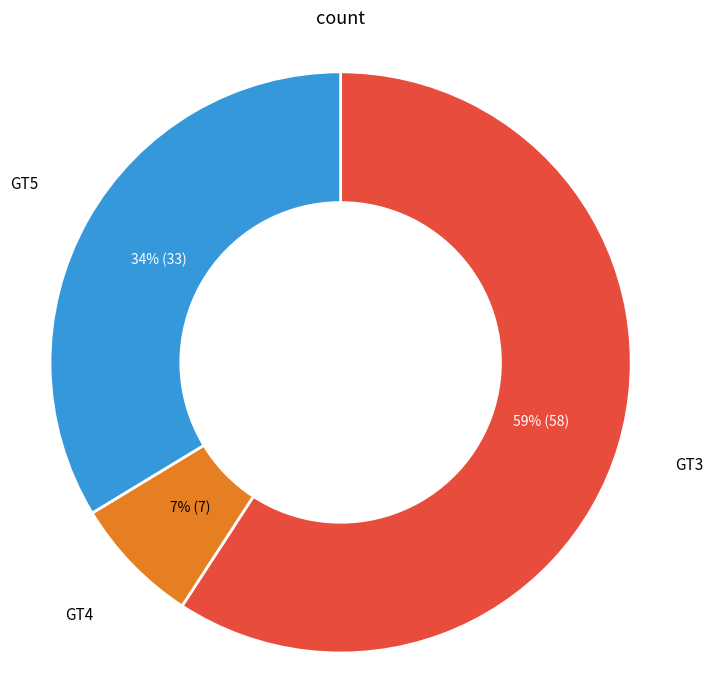

Rank the categories by value from lowest to highest.

GT4, GT5, GT3